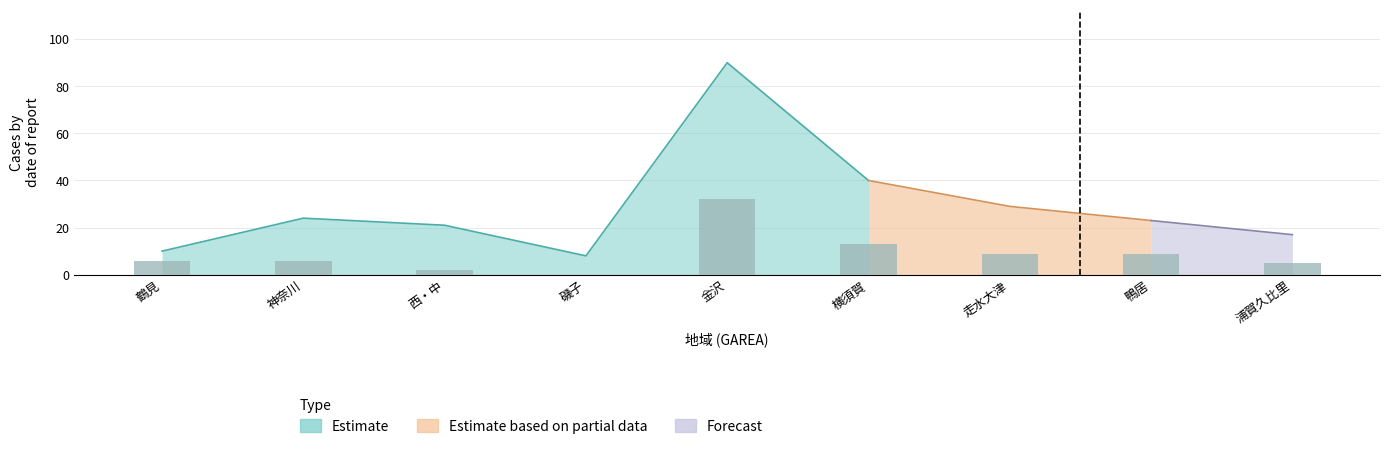

Does the chart contain any negative values?

No